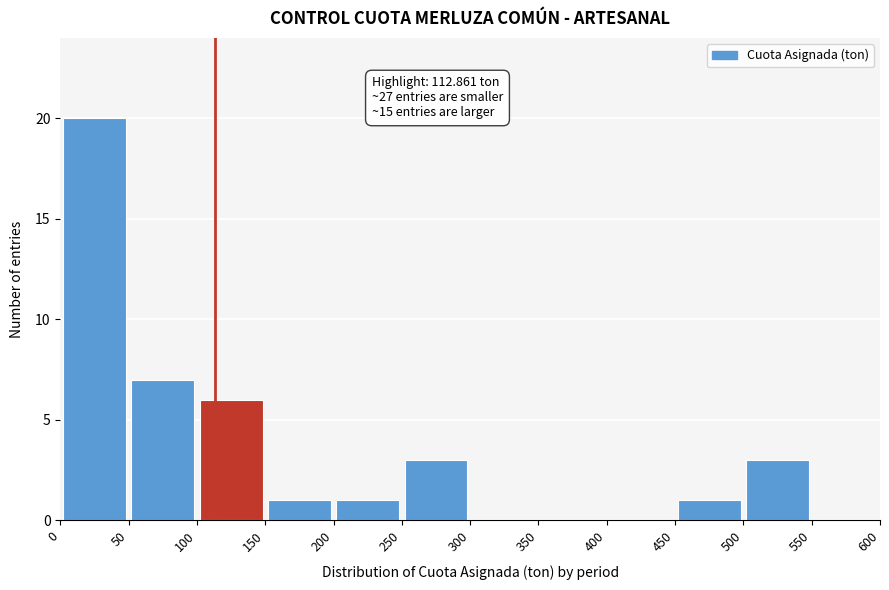

Which range on the x-axis has the tallest bar?

0 to 50